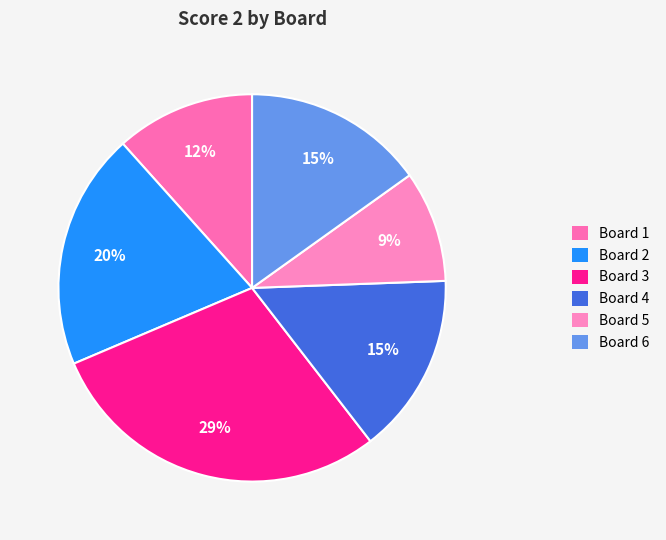

Is there any slice that represents more than half of the pie?

No